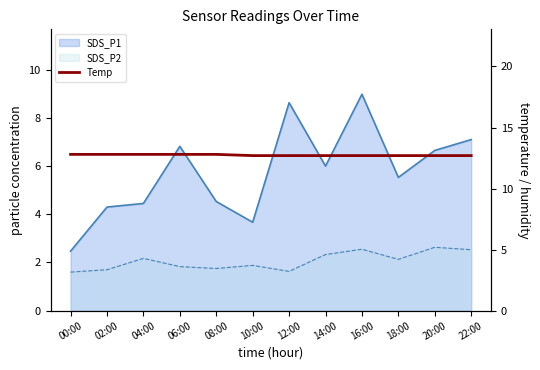

What value does the data have at 16:00?

12.7